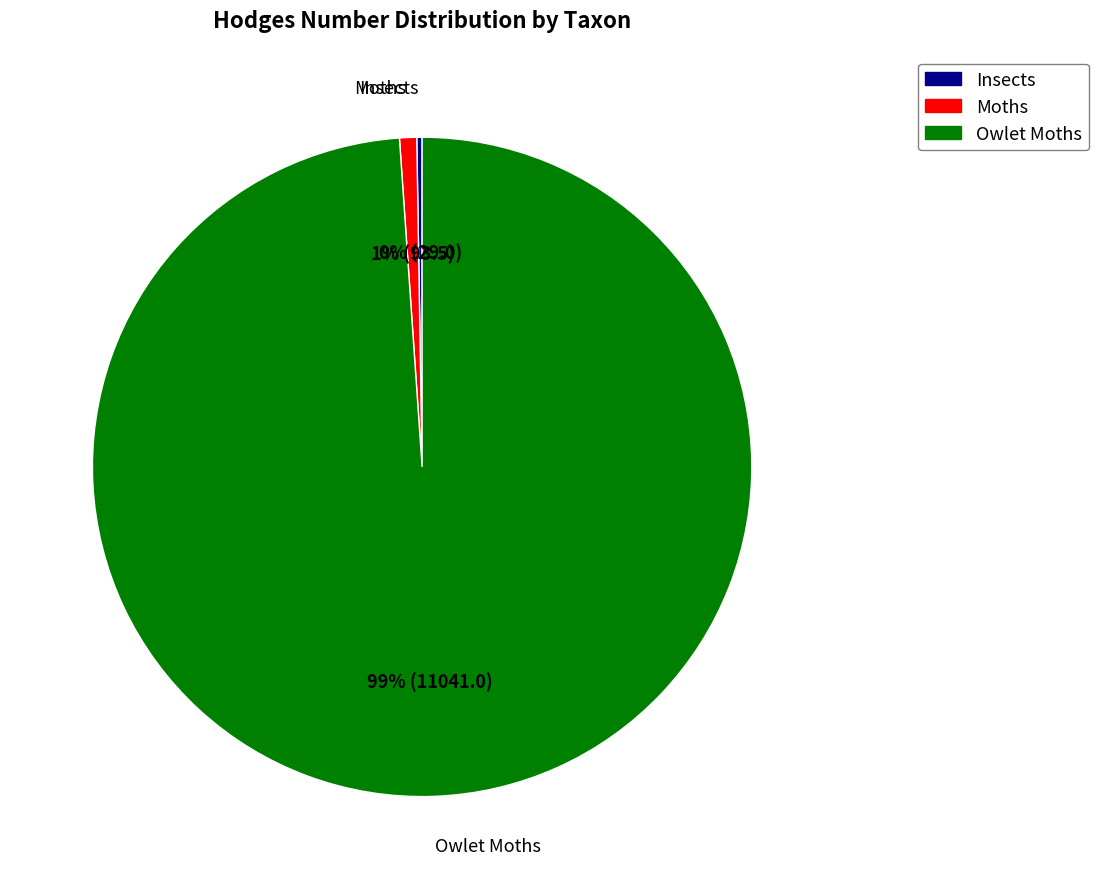

The Owlet Moths slice represents 99% of the pie. True or false?

True